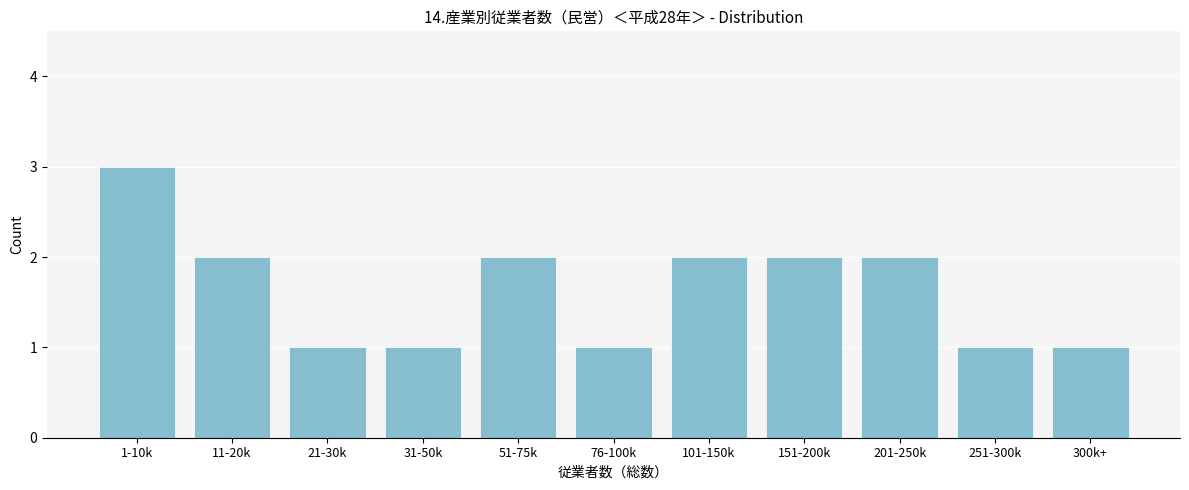

Reading left to right, what are all the values shown in this chart?

1-10k=3	11-20k=2	21-30k=1	31-50k=1	51-75k=2	76-100k=1	101-150k=2	151-200k=2	201-250k=2	251-300k=1	300k+=1